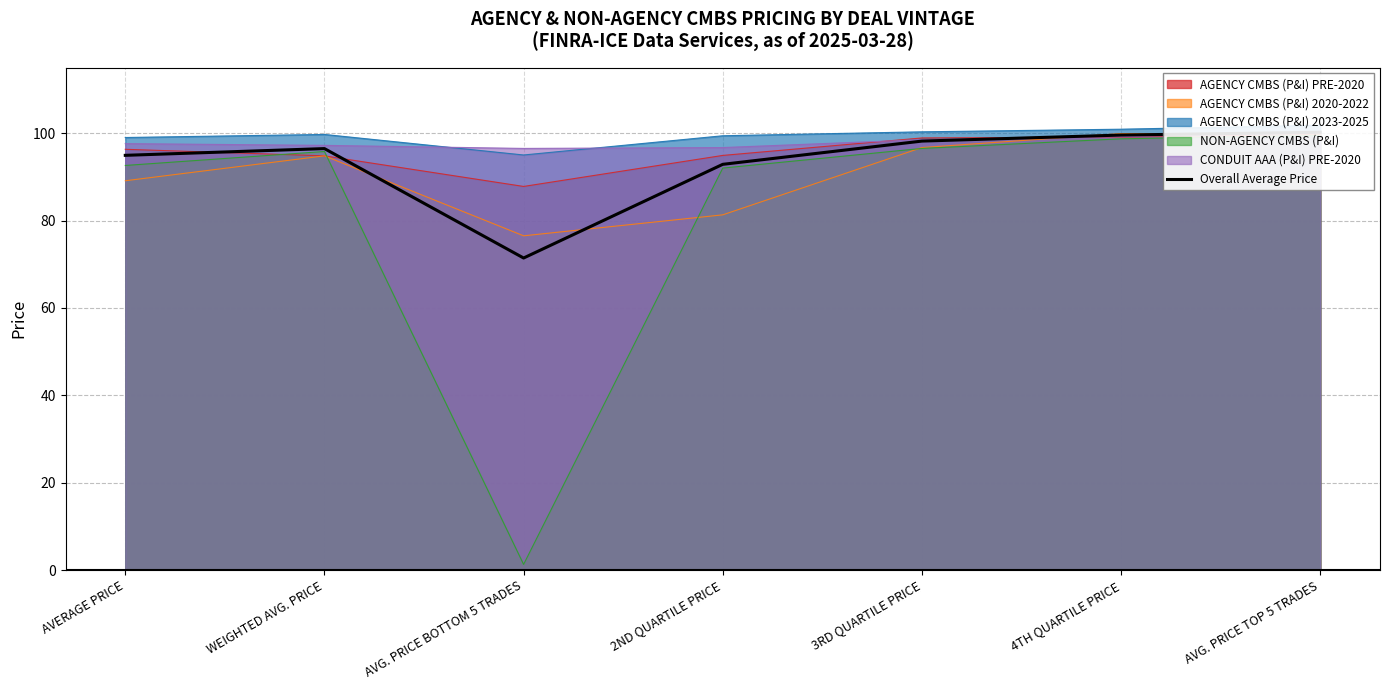

Reading left to right, extract all data points from this chart.

94.9	96.5	71.4	92.9	98.2	99.6	100.2